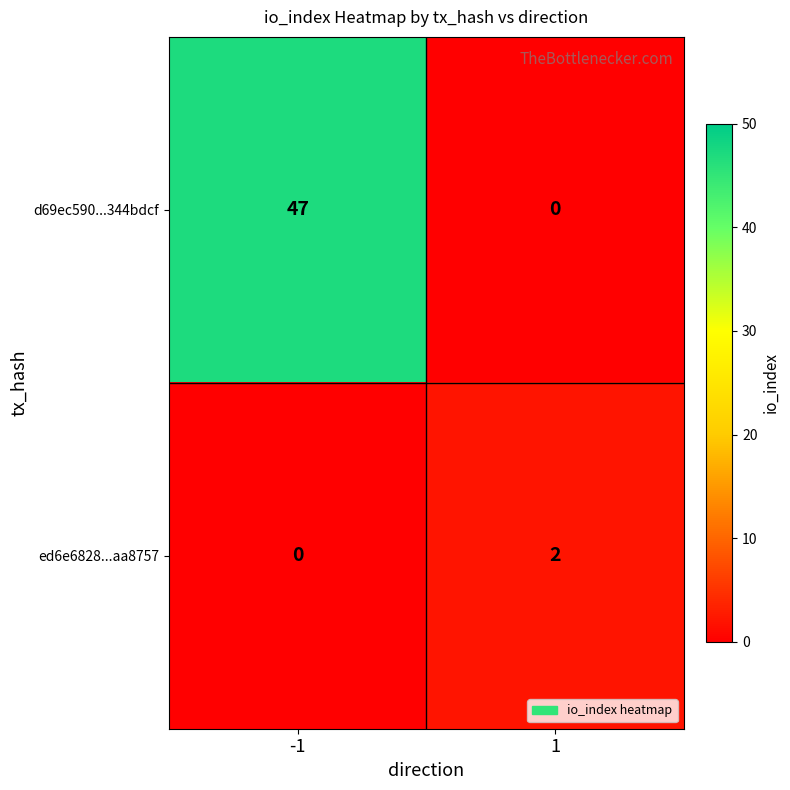

What value does the d69ec590...344bdcf series have at -1, to the nearest 5?

45